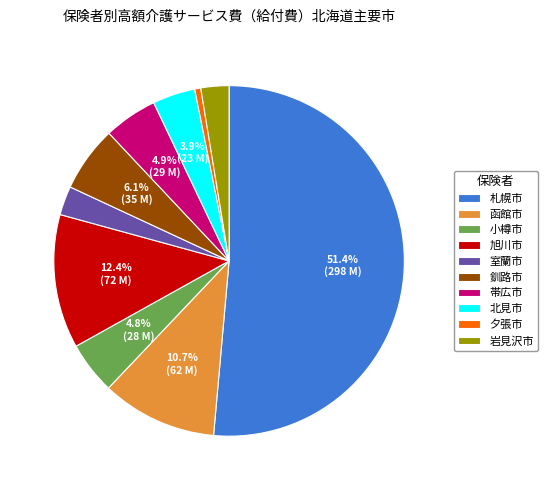

Is there any slice that represents more than half of the pie?

Yes